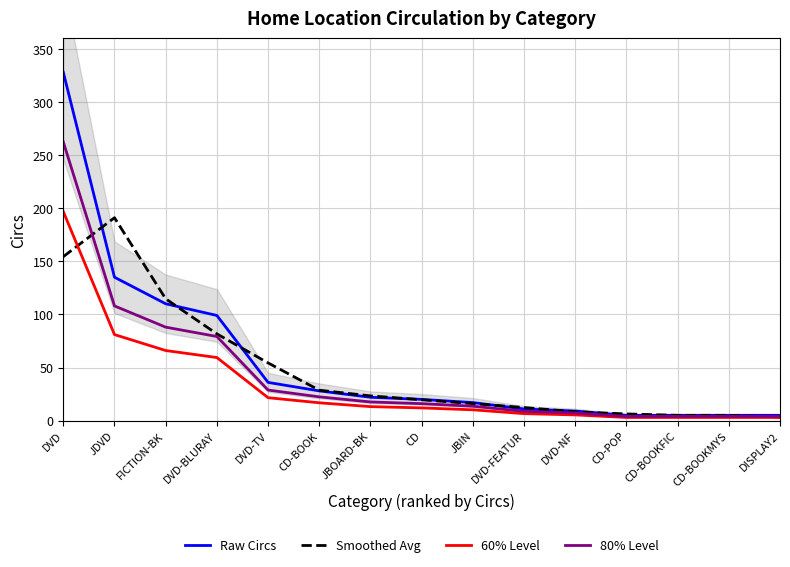

What is the label of the 1st point from the right?

DISPLAY2